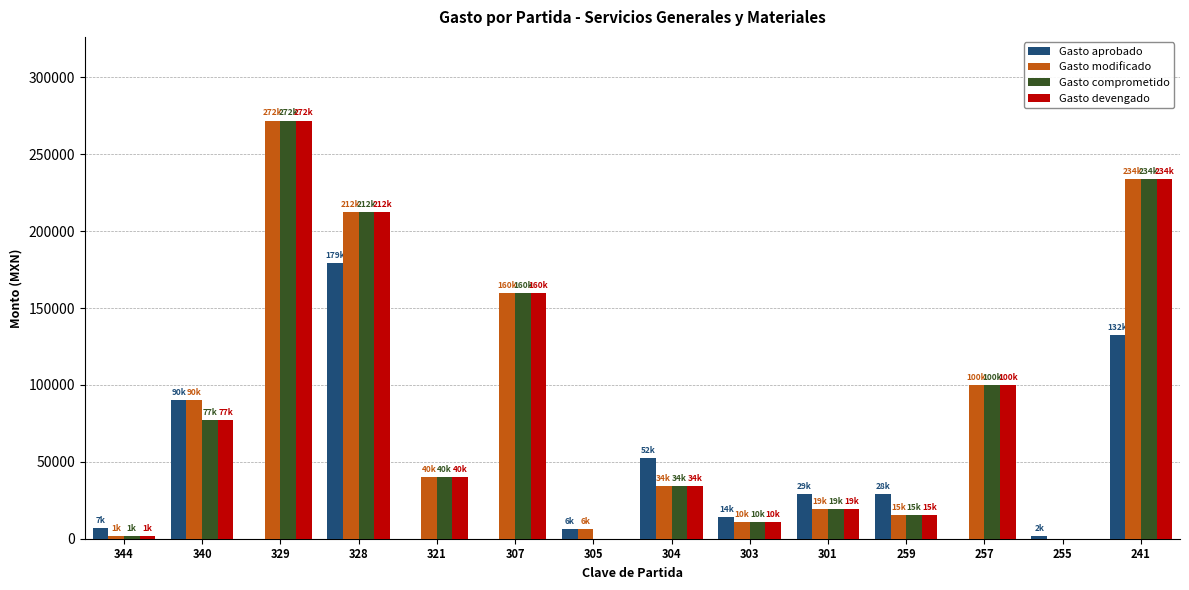

What is the sum of the Gasto comprometido values at 259 and 304?

49390.9